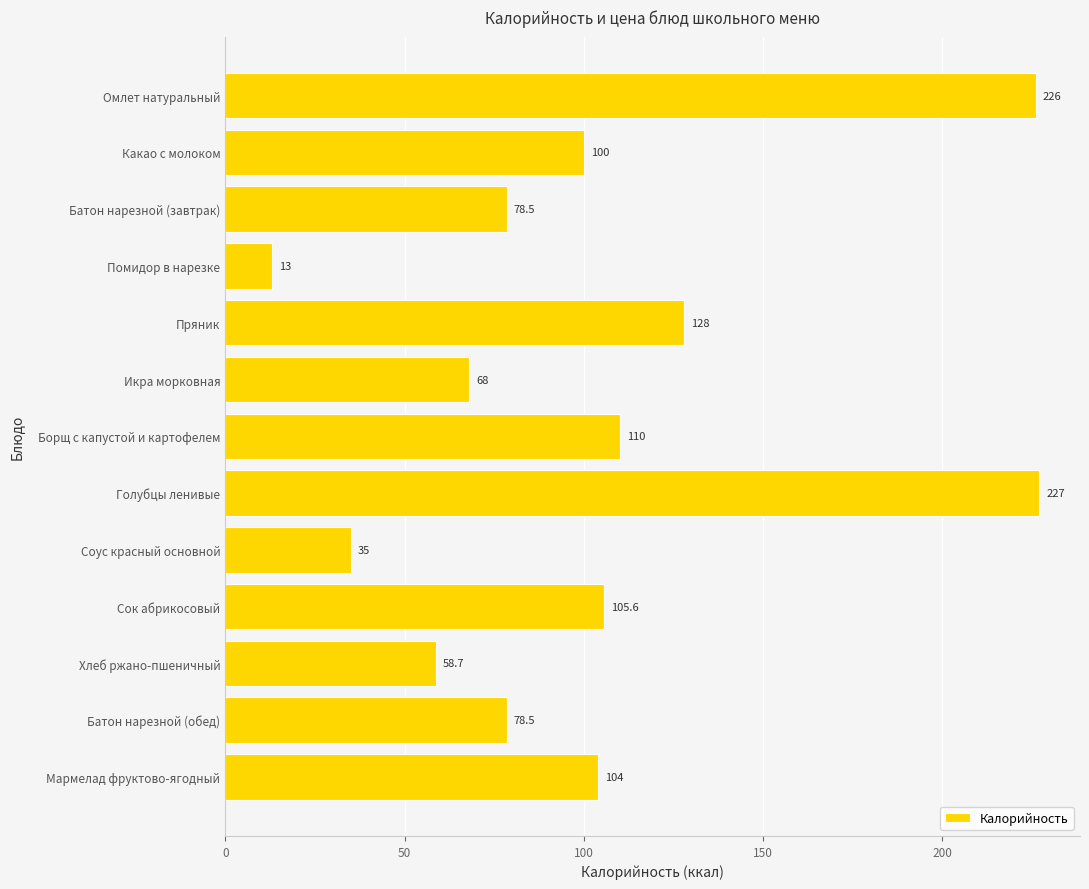

What position from the bottom is Сок абрикосовый?

4